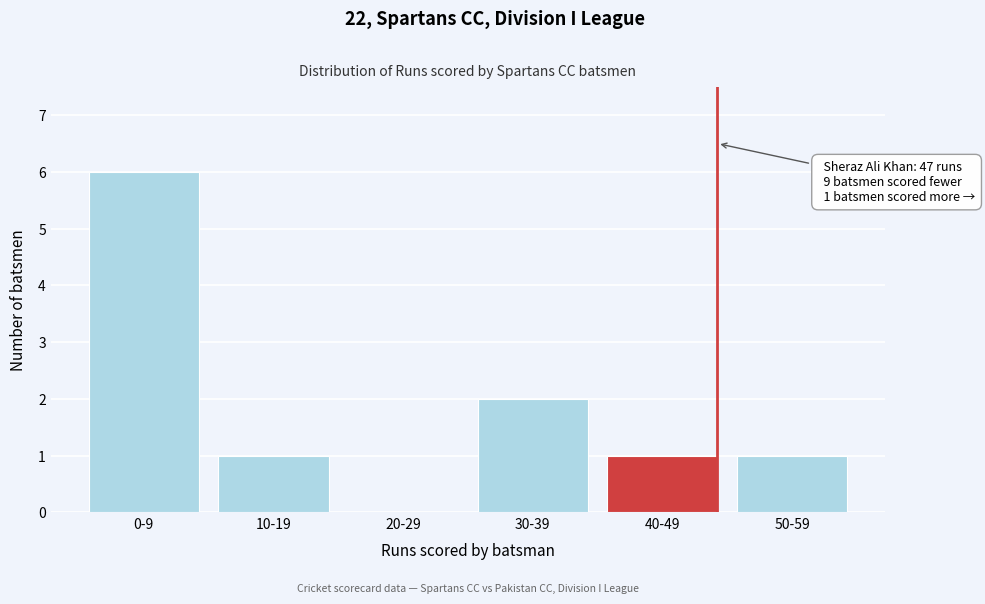

Reading left to right, transcribe all the data shown in this chart.

0-9=6	10-19=1	20-29=0	30-39=2	40-49=1	50-59=1